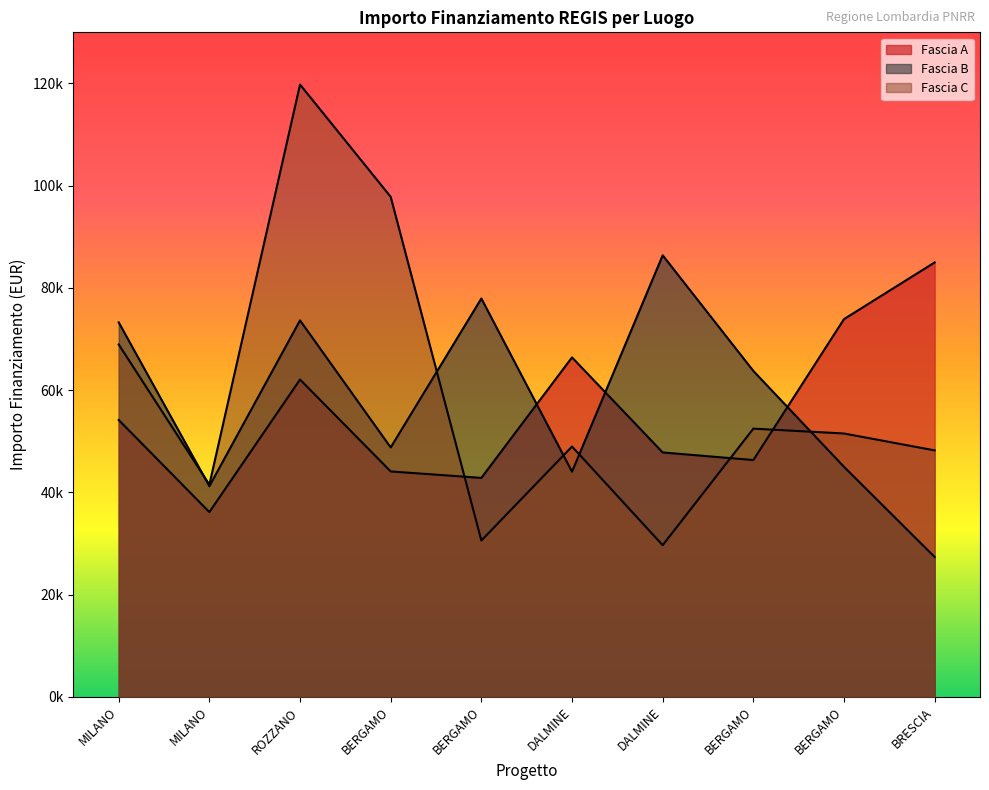

How many lines are shown in the chart?

3